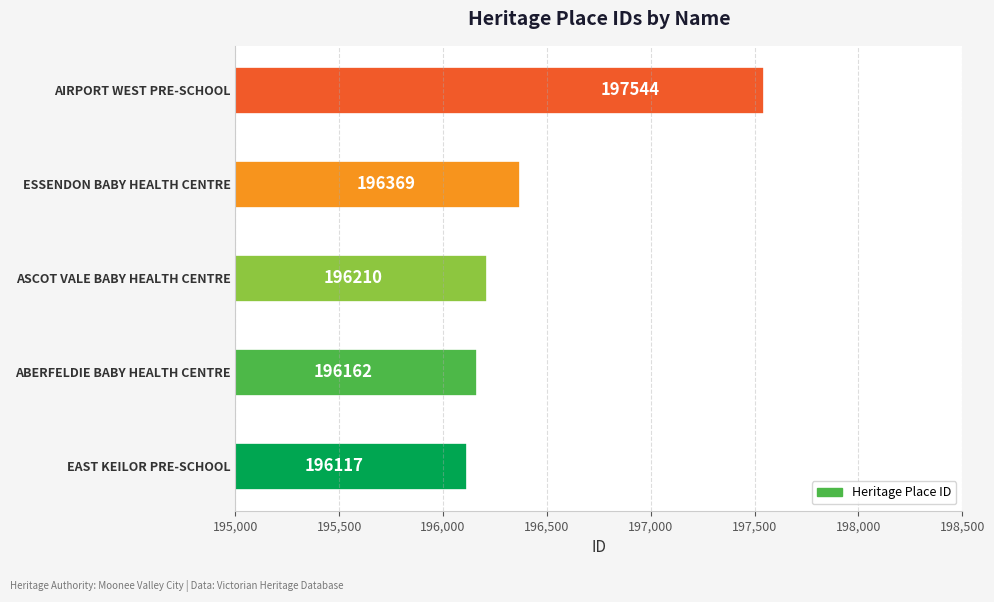

What is the minimum value shown in the chart?

196117